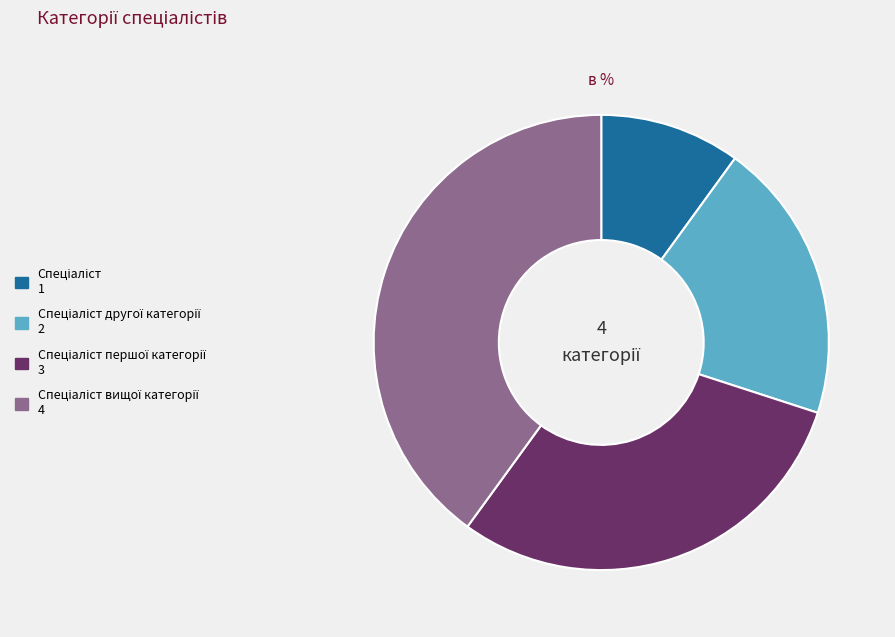

Is there a majority slice in this chart?

No